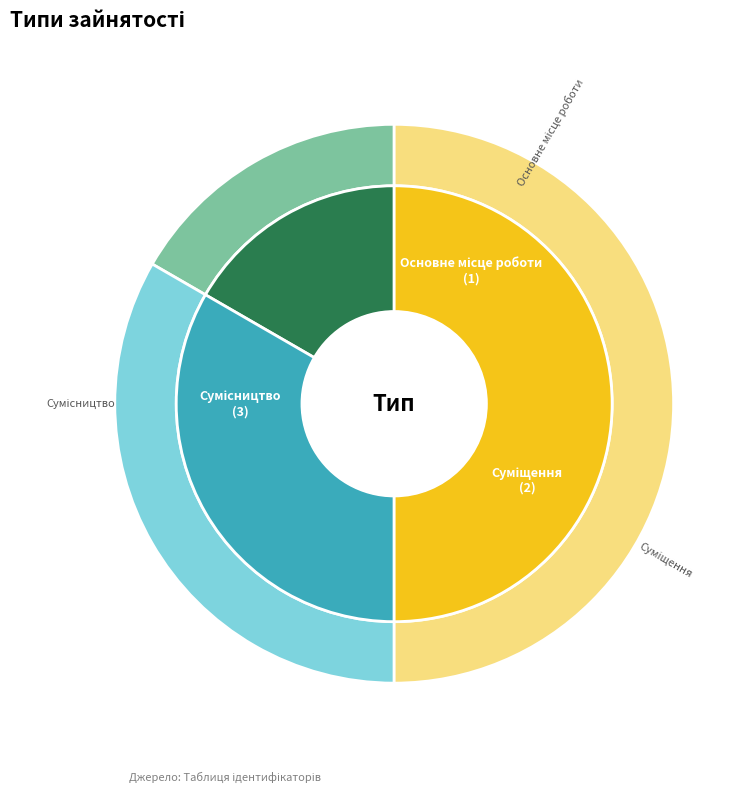

The Основне місце роботи slice represents 4% of the pie. True or false?

False